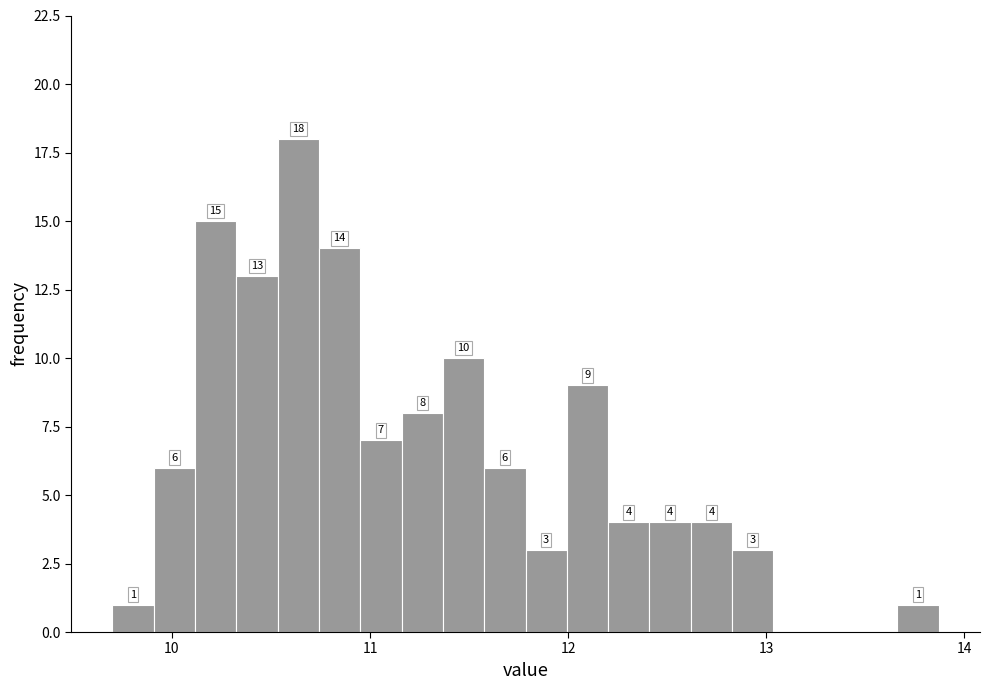

Read against the x-axis, roughly where is the centre of the tallest bar?

10.6